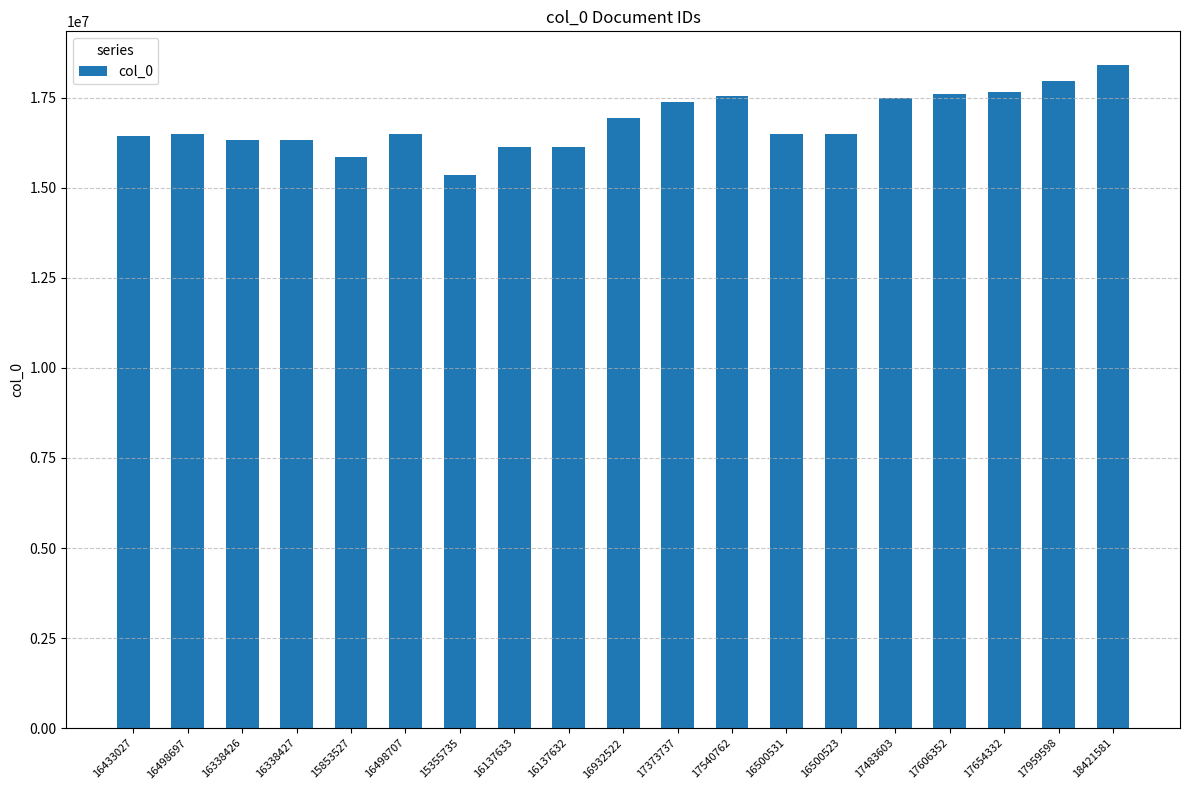

Is it true that the value at 16500531 is 6055355?

False